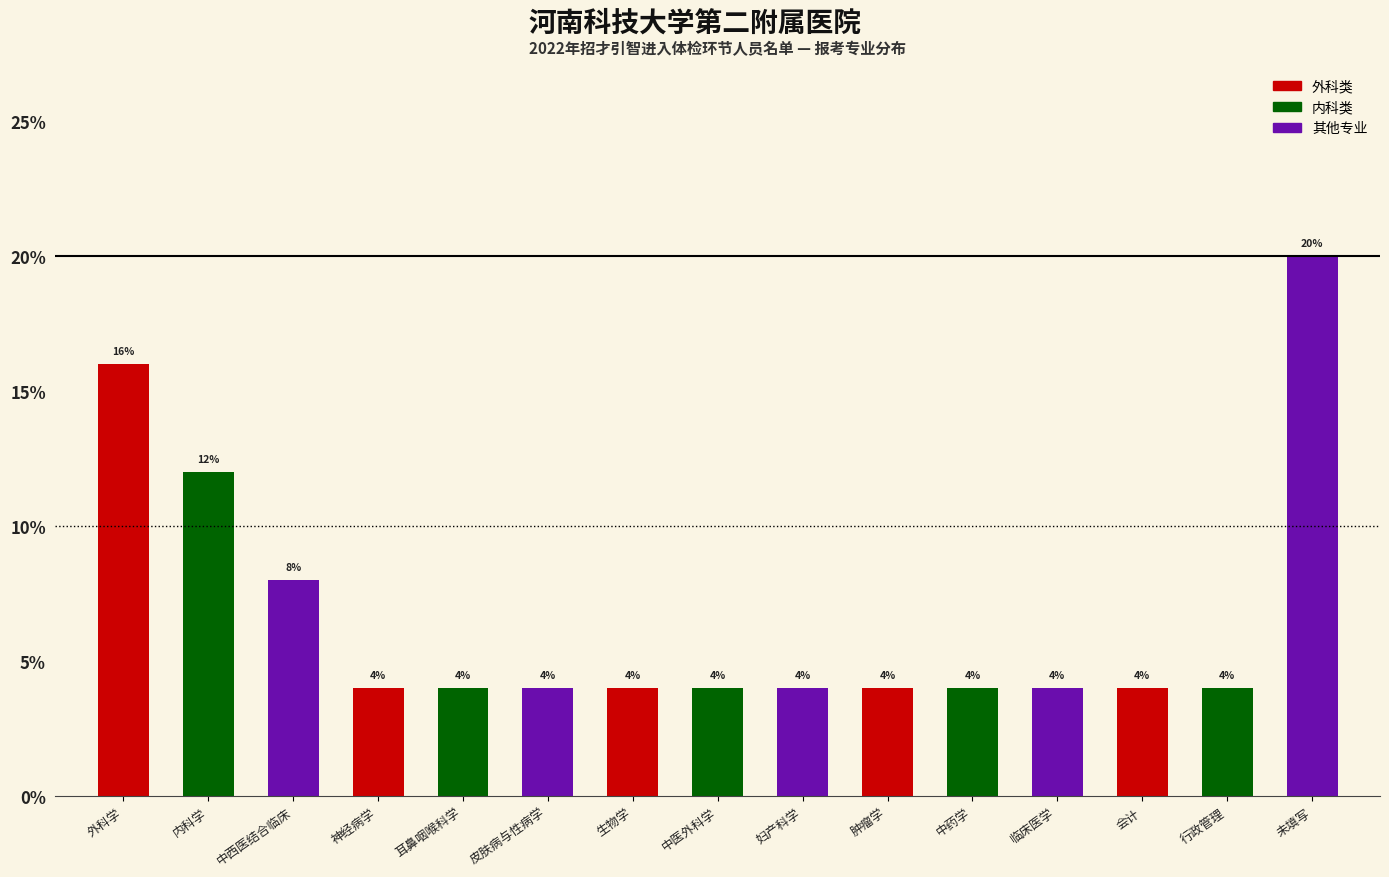

Reading right to left, transcribe all the data shown in this chart.

20	4	4	4	4	4	4	4	4	4	4	4	8	12	16